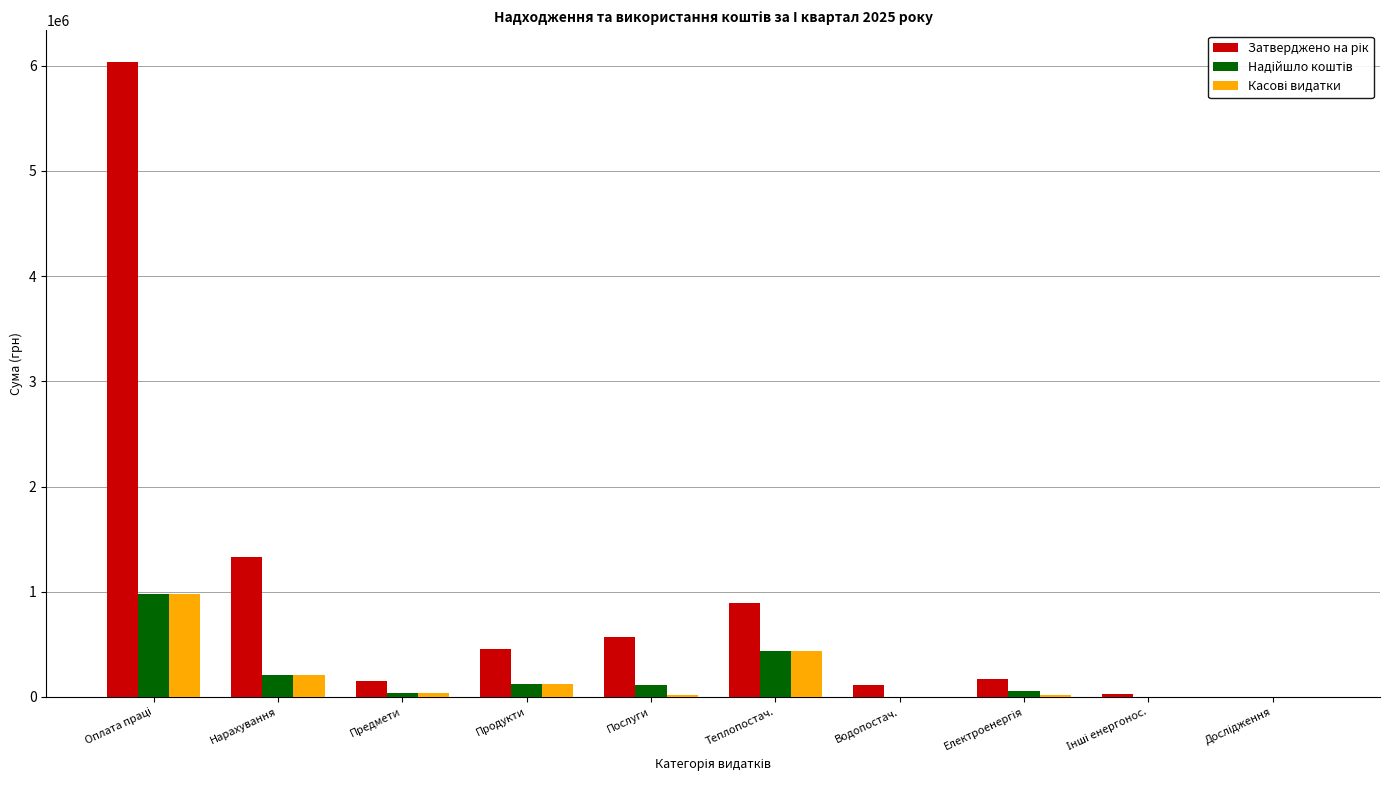

What is the greatest value displayed?

6034400.0